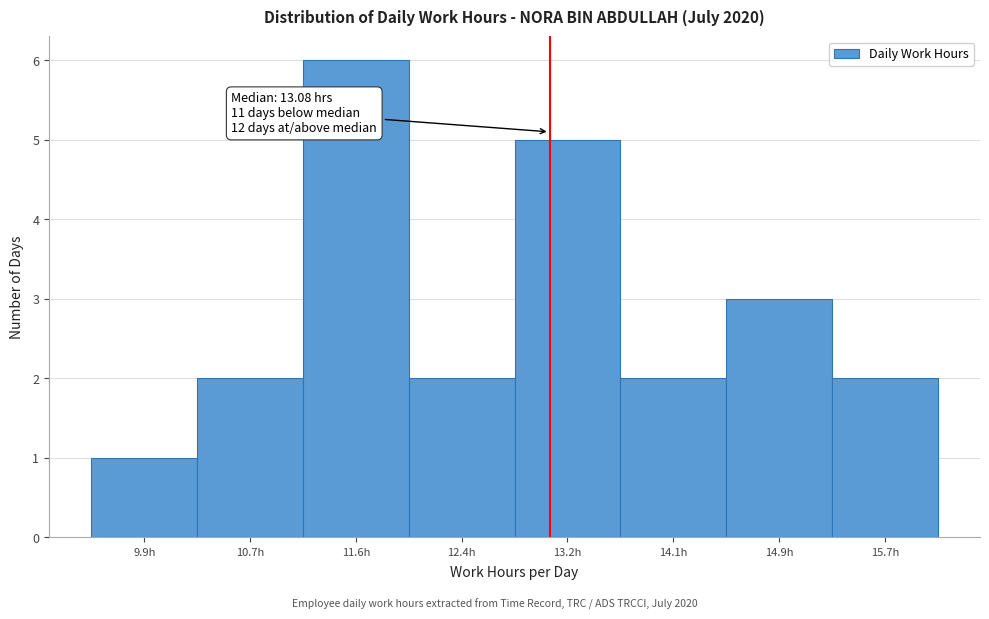

Over which range of the x-axis is the bar tallest?

11.1 to 12.0